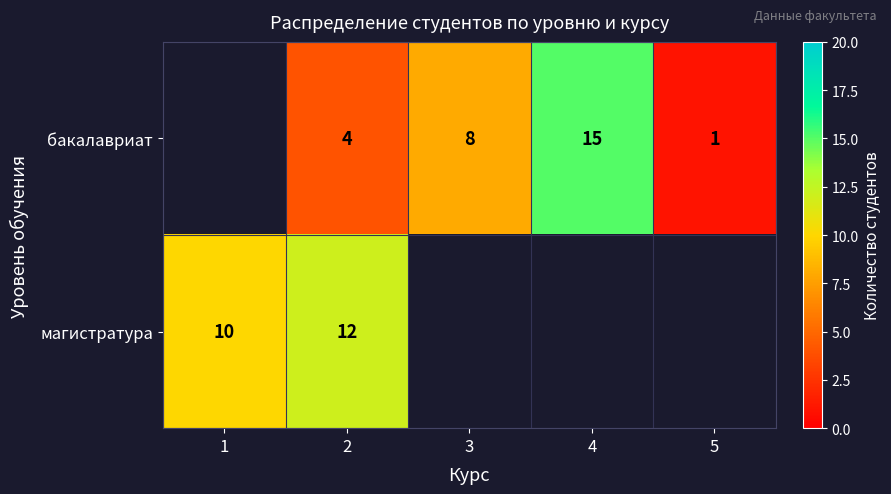

True or false: магистратура has a value of 10 at 1.

True